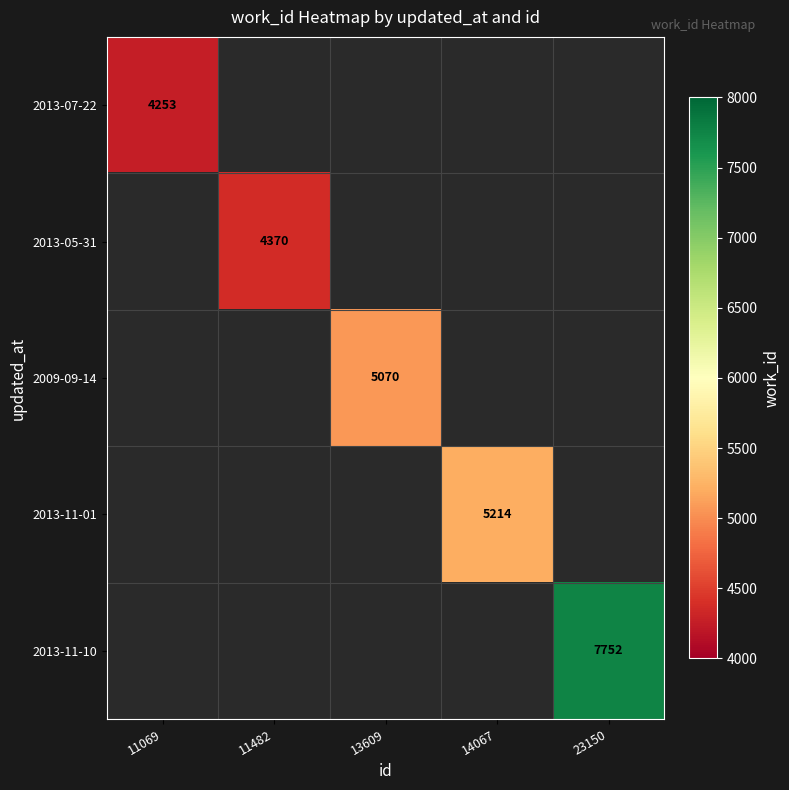

The value of 2013-05-31 at 11482 is 7697. True or false?

False